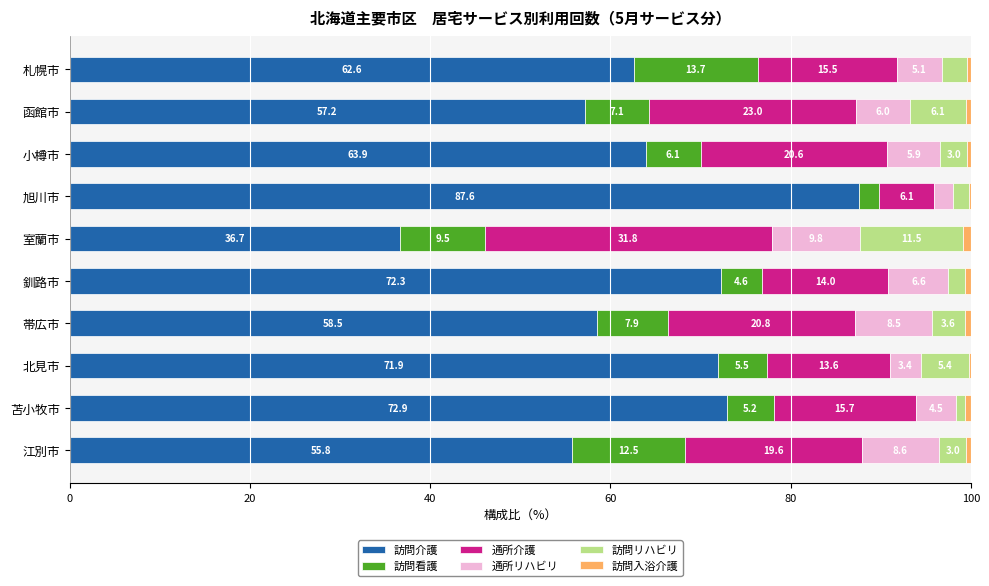

Is it true that 訪問介護 equals 95.0 at 帯広市?

False